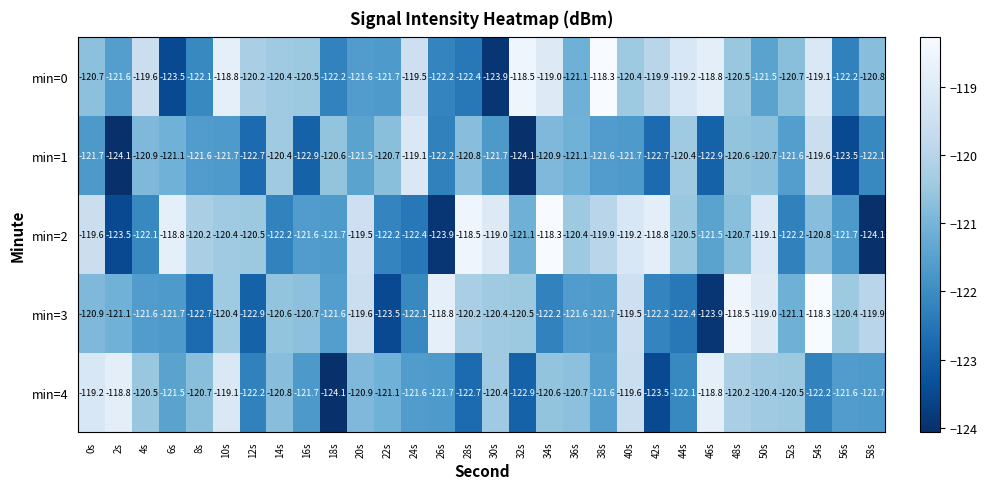

True or false: min=0 has a value of -75.9 at 44s.

False